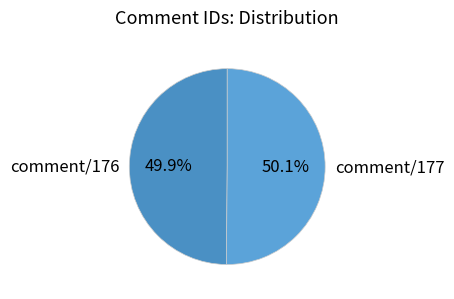

Approximately how many times larger is the value at comment/176 compared to comment/177?

1.0